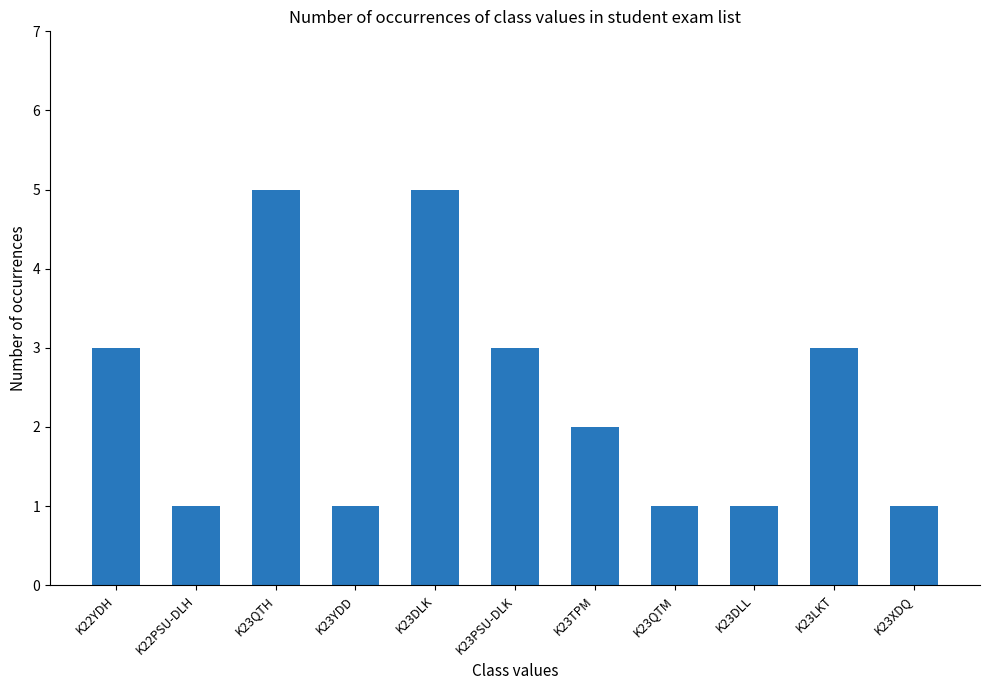

The chart shows a value of 1 at K23XDQ. True or false?

True